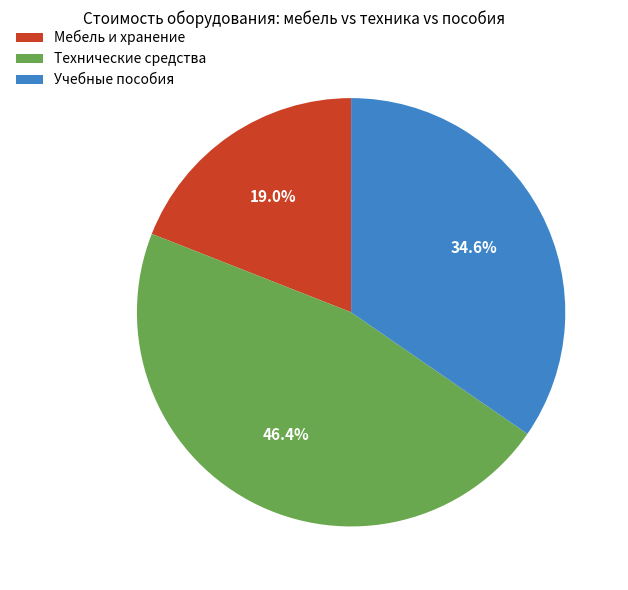

Which category has the biggest portion of the pie?

Технические средства